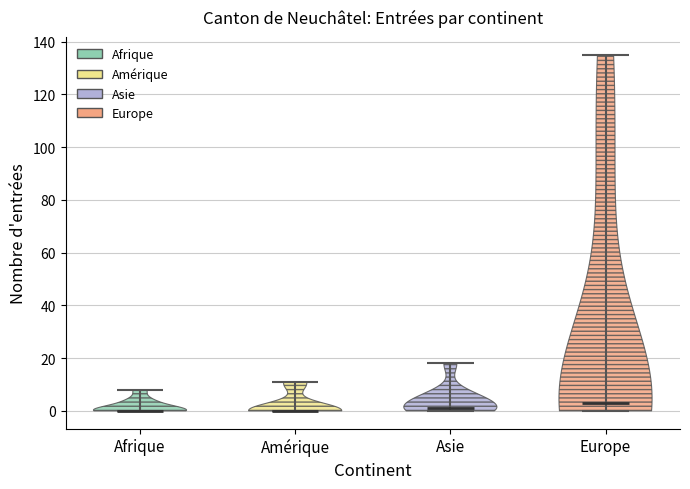

Which violin has the highest median line?

Europe